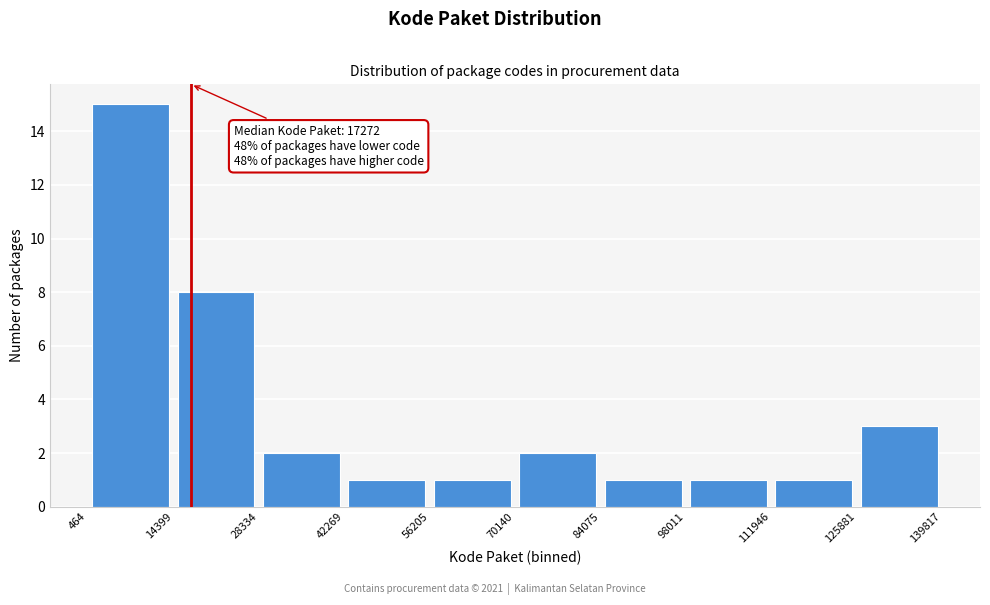

Over which range of the x-axis is the bar tallest?

464 to 14399